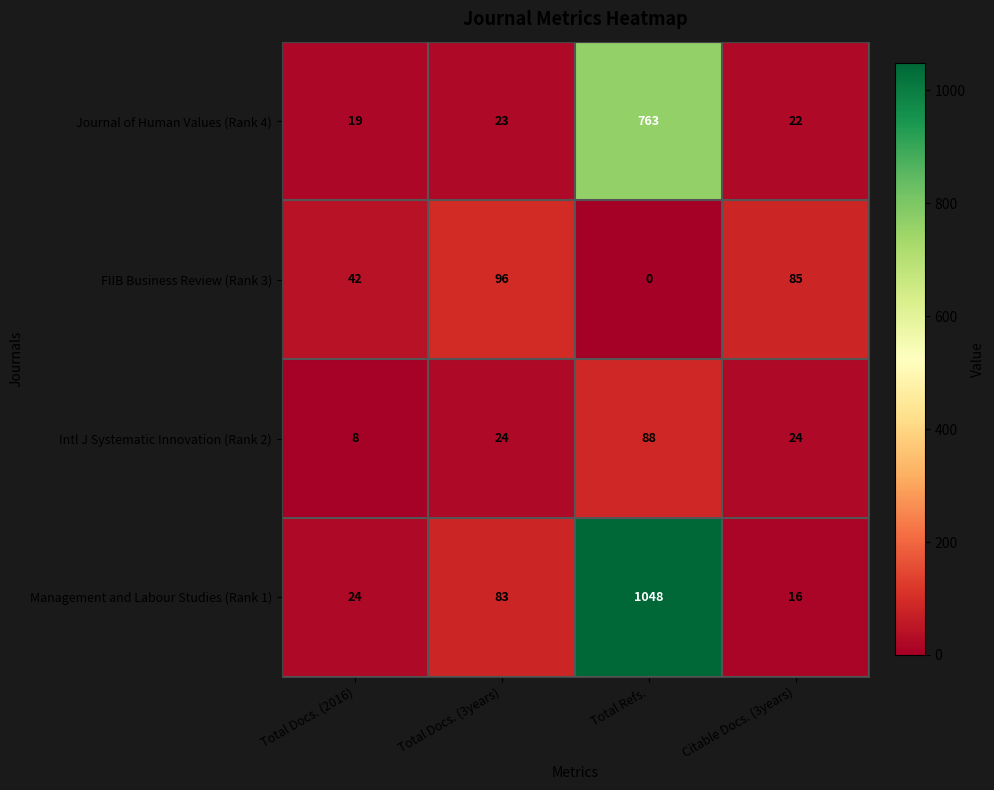

Which category has the highest value across all series?

Total Refs.